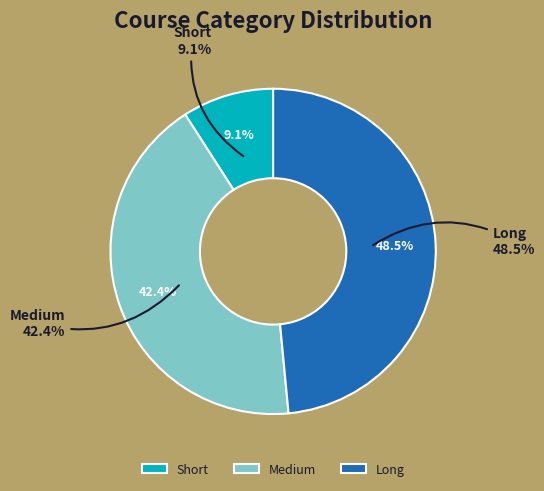

The Long slice represents 36% of the pie. True or false?

False